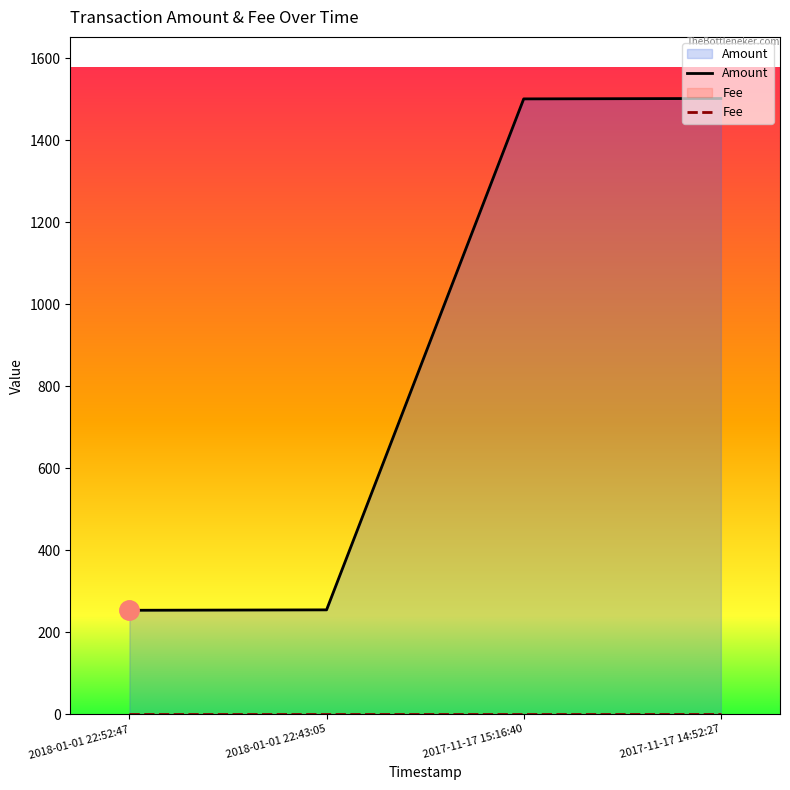

True or false: Fee and Amount cross at least once.

False